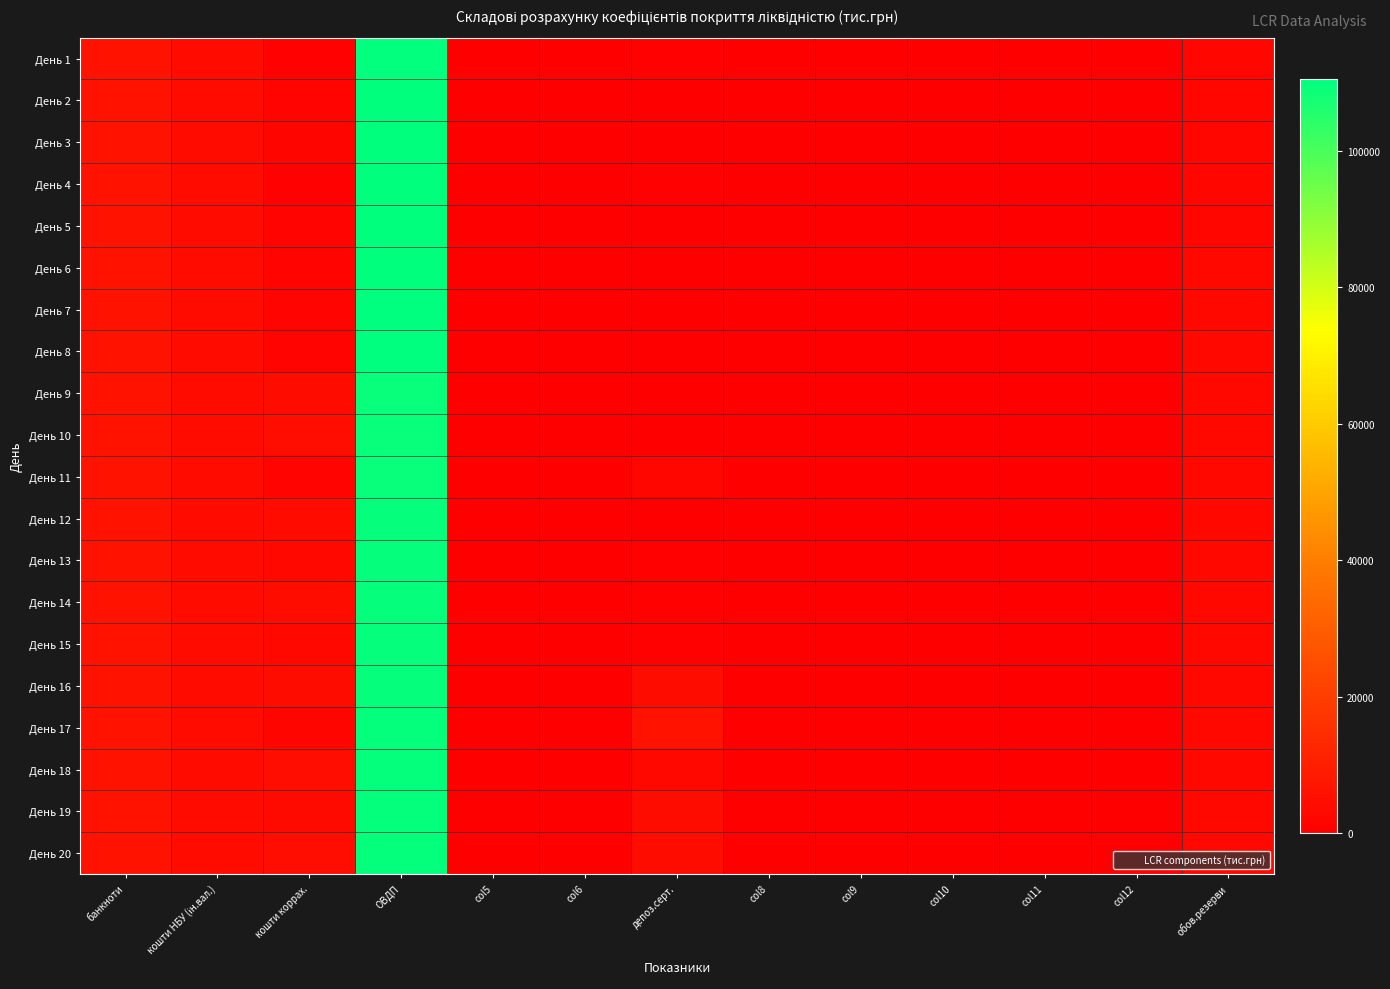

At how many categories does at least one series exceed 53818?

1